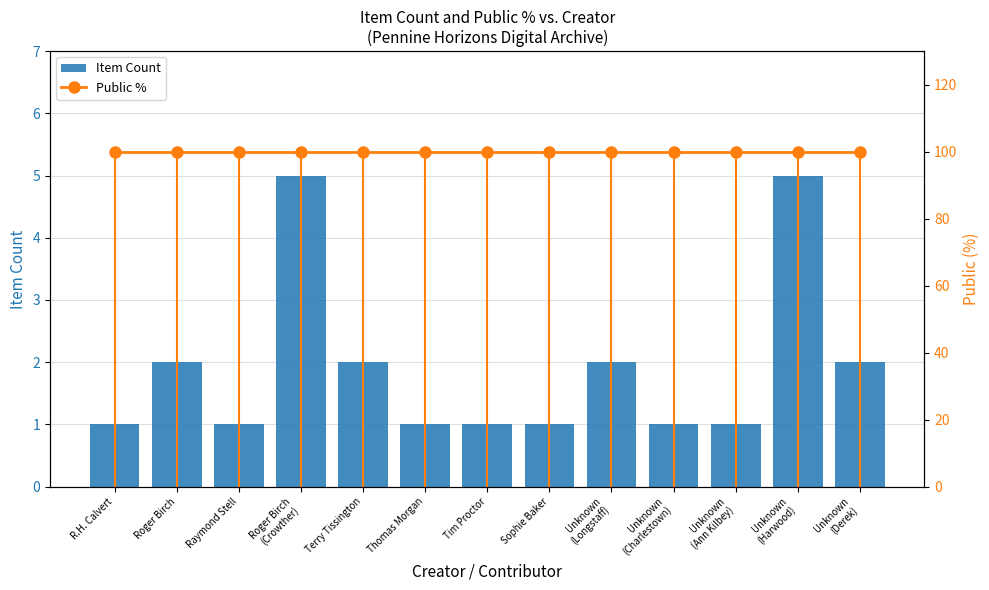

Does the chart contain any negative values?

No